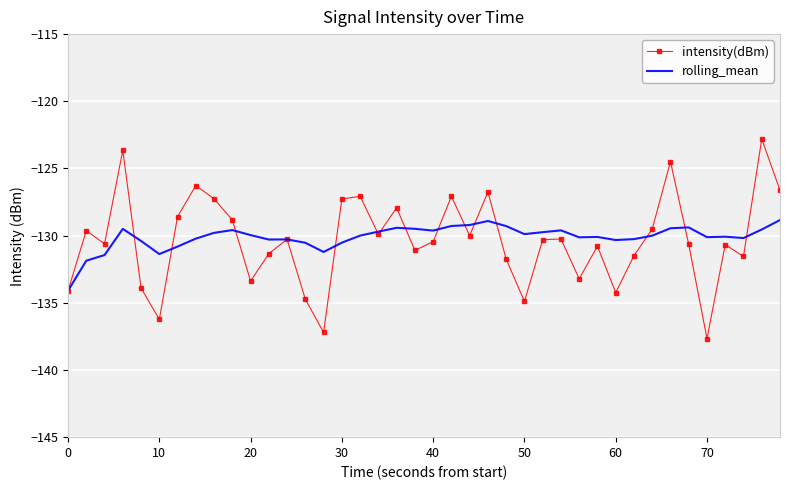

What are all the series names shown in the legend?

intensity(dBm), rolling_mean